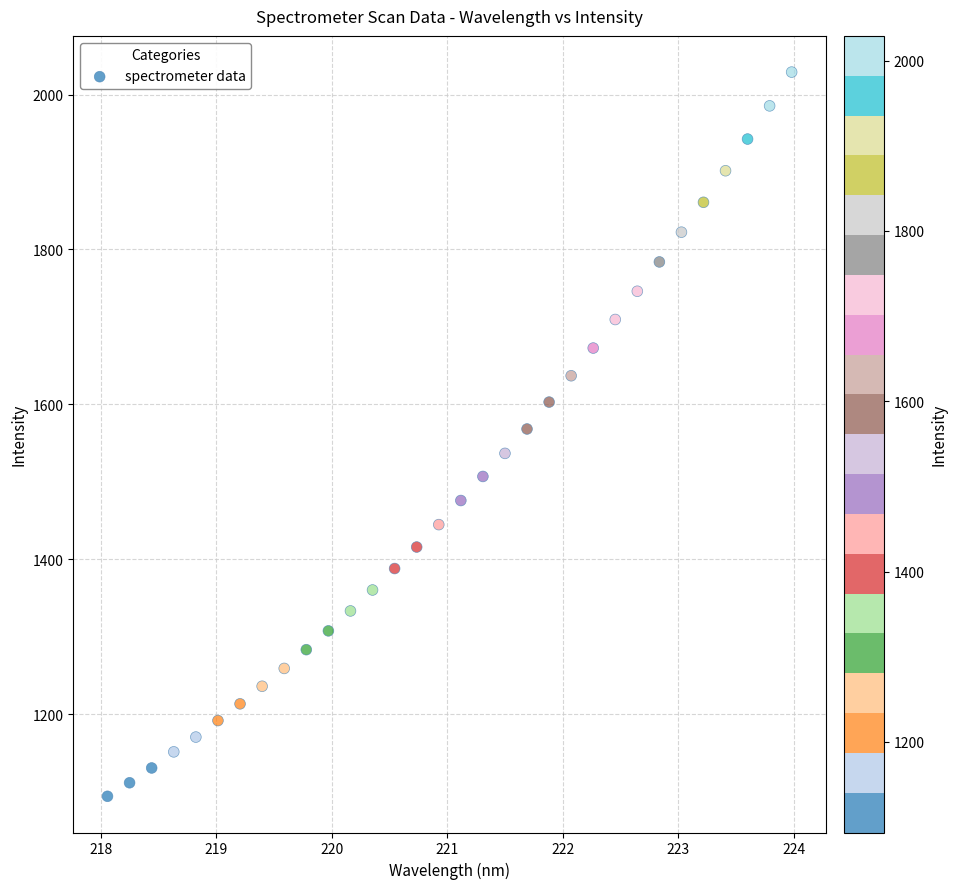

What is the range of X values (max minus min)?

5.9